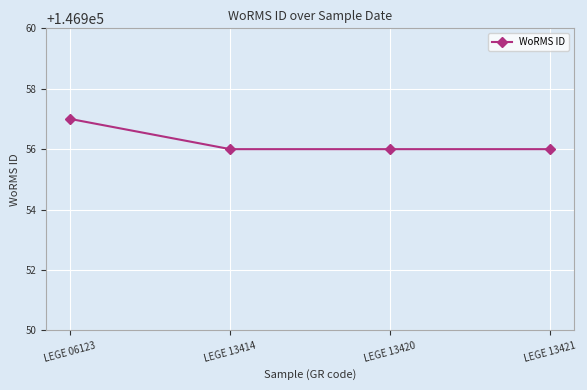

What is the sum of all values?

587825